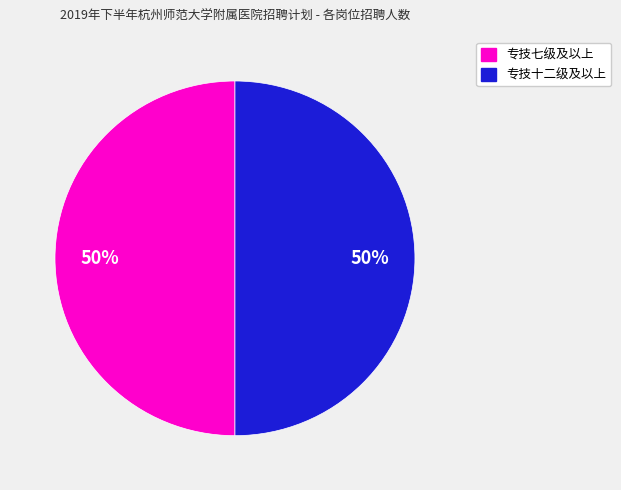

To the nearest percent, what is the average slice percentage?

50%